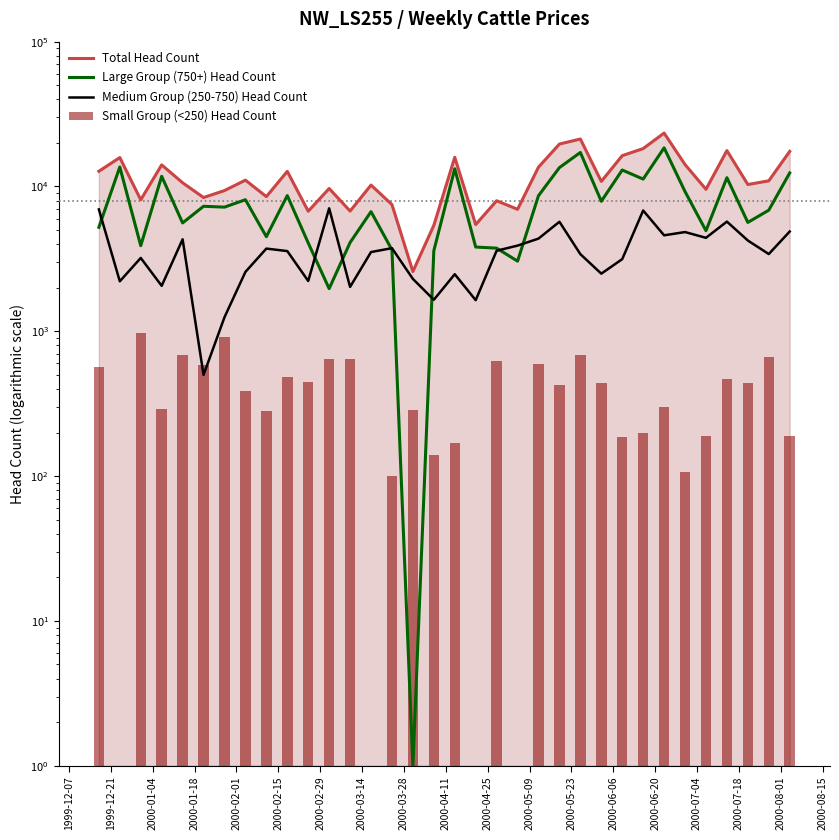

True or false: Small Group (<250) Head Count has a value of 76 at 26.

False